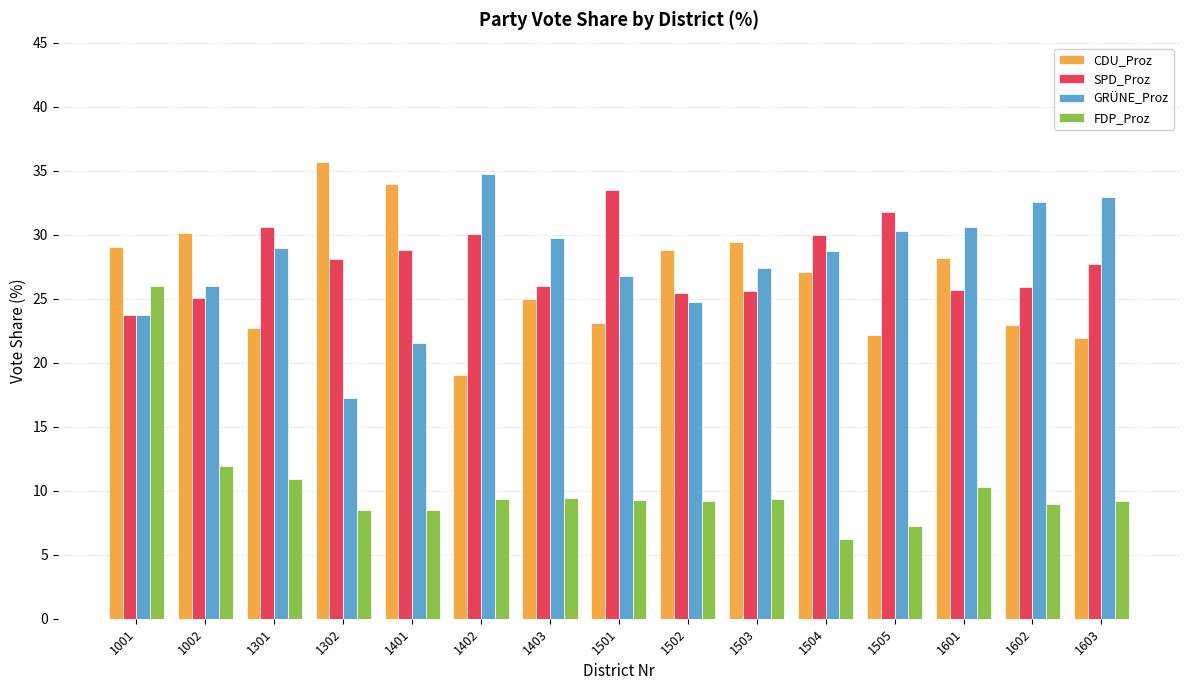

Is the value of SPD_Proz at 1002 greater than the value of GRÜNE_Proz at 1401?

Yes